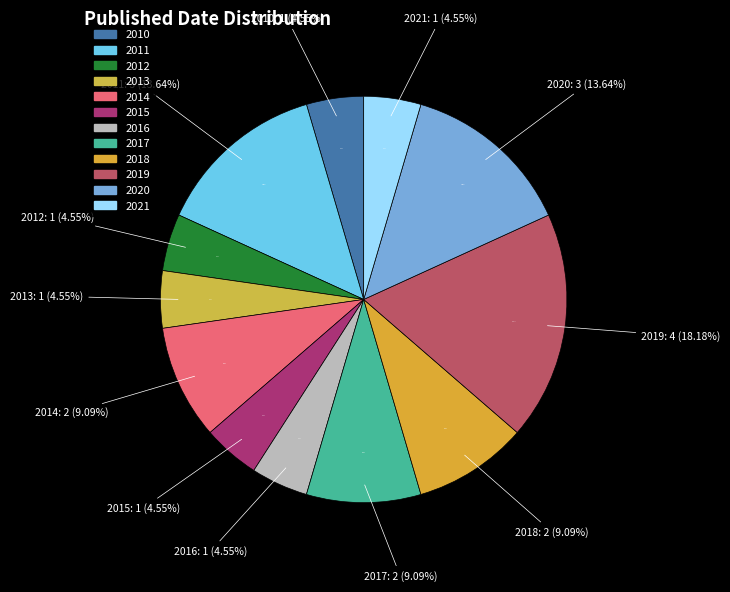

How many segments does this pie chart have?

12